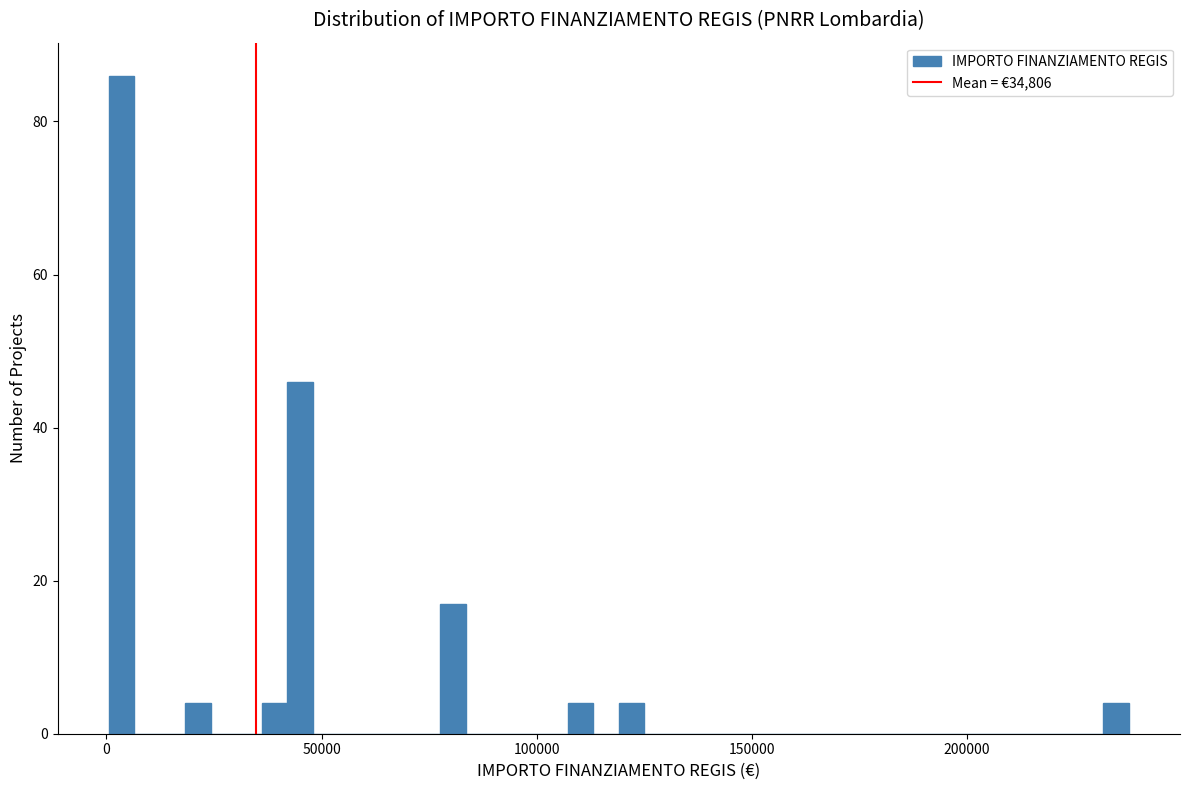

Around what value on the x-axis is the tallest bar? Give the approximate position of its centre, as read against the axis.

5000